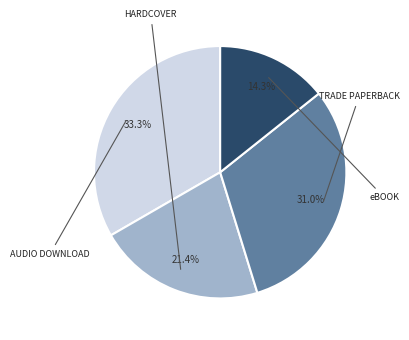

Is there any slice that represents more than half of the pie?

No